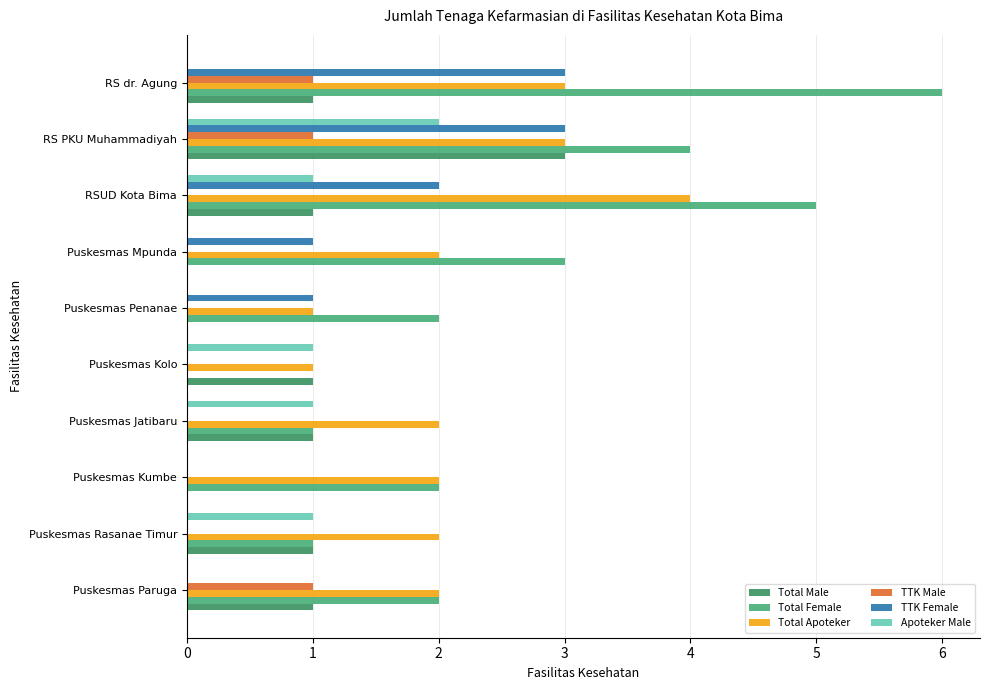

Count the number of categories in the chart.

10